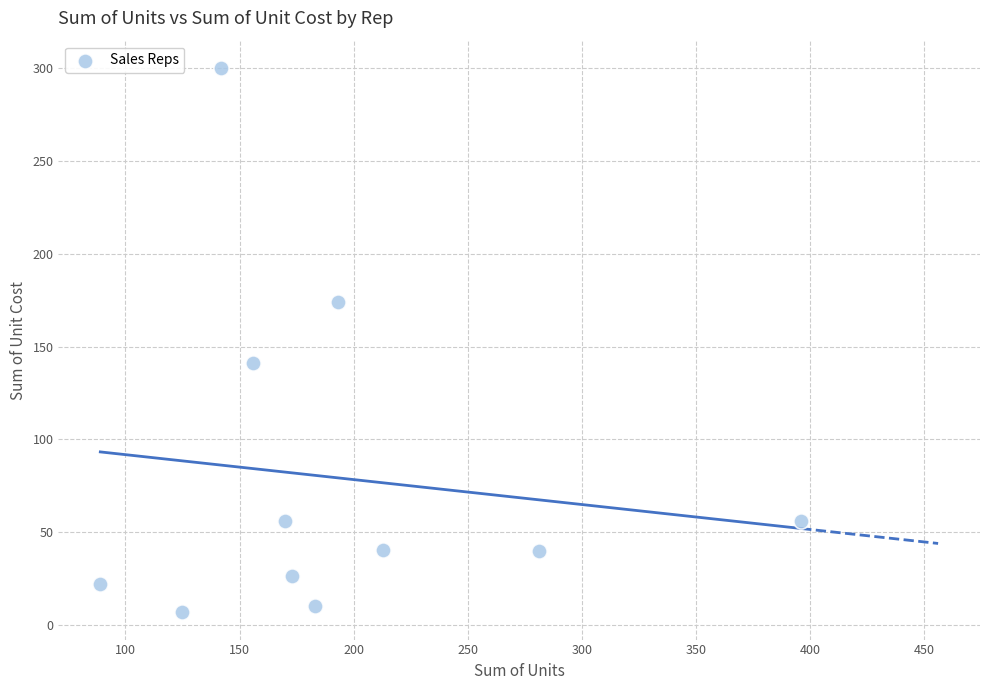

What Y value in the scatter plot is closest to 153?

141.3